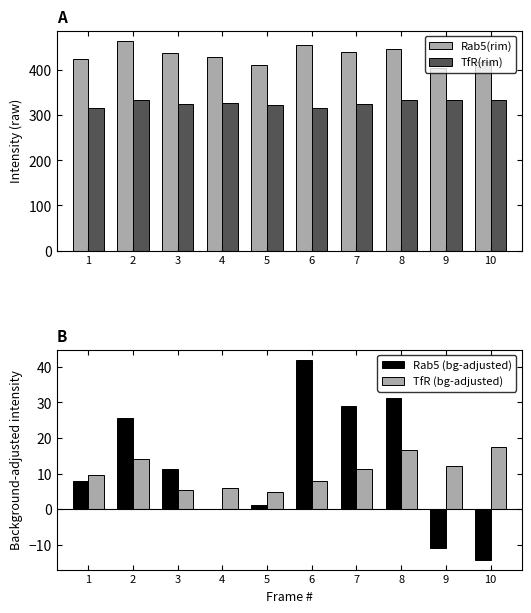

Reading left to right, list all the values displayed in this chart.

Rab5(rim): 1=424.3	2=464.1	3=436.6	4=429.2	5=410.4	6=455.1	7=439.3	8=446.6	9=404.9	10=418.8
TfR(rim): 1=315.2	2=333.6	3=324.0	4=326.6	5=322.8	6=316.8	7=324.1	8=333.6	9=332.6	10=334.4
Rab5 (bg-adjusted): 1=7.8	2=25.5	3=11.4	4=-0.0	5=1.2	6=42.0	7=29.0	8=31.3	9=-10.9	10=-14.2
TfR (bg-adjusted): 1=9.7	2=14.2	3=5.4	4=5.9	5=4.8	6=7.9	7=11.3	8=16.6	9=12.2	10=17.6